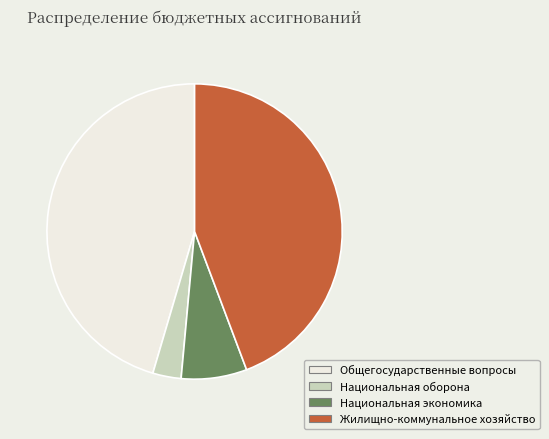

Does Жилищно-коммунальное хозяйство account for over 50% of the chart?

No